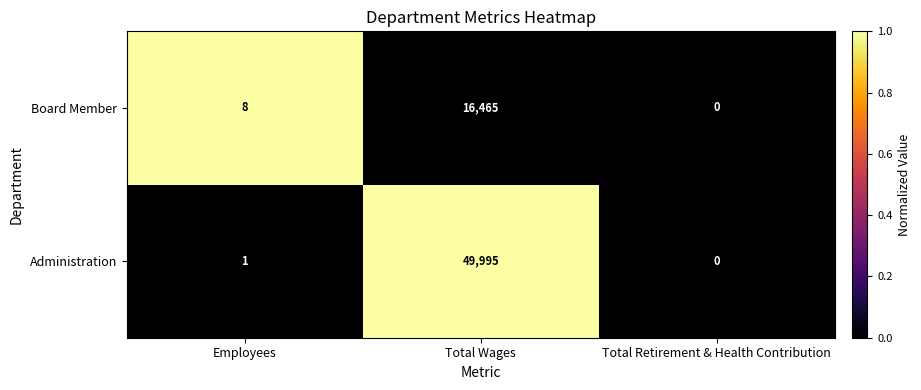

The value of Administration at Total Wages is 49995. True or false?

True